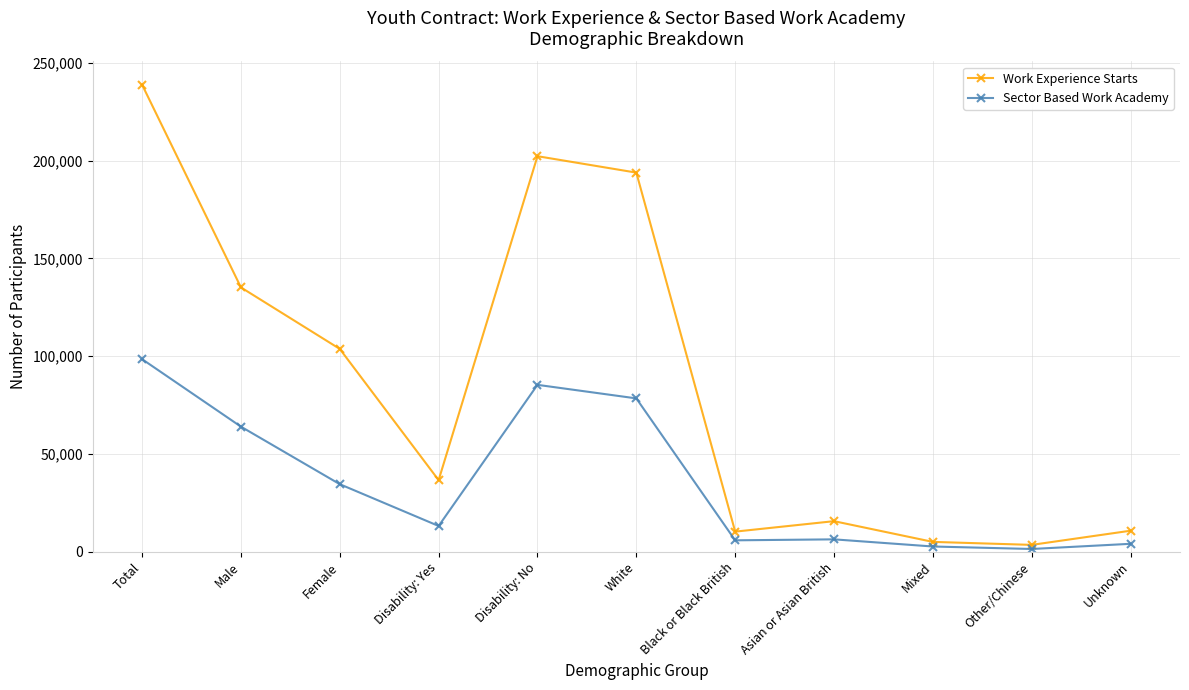

Which series has the widest spread of values?

Work Experience Starts